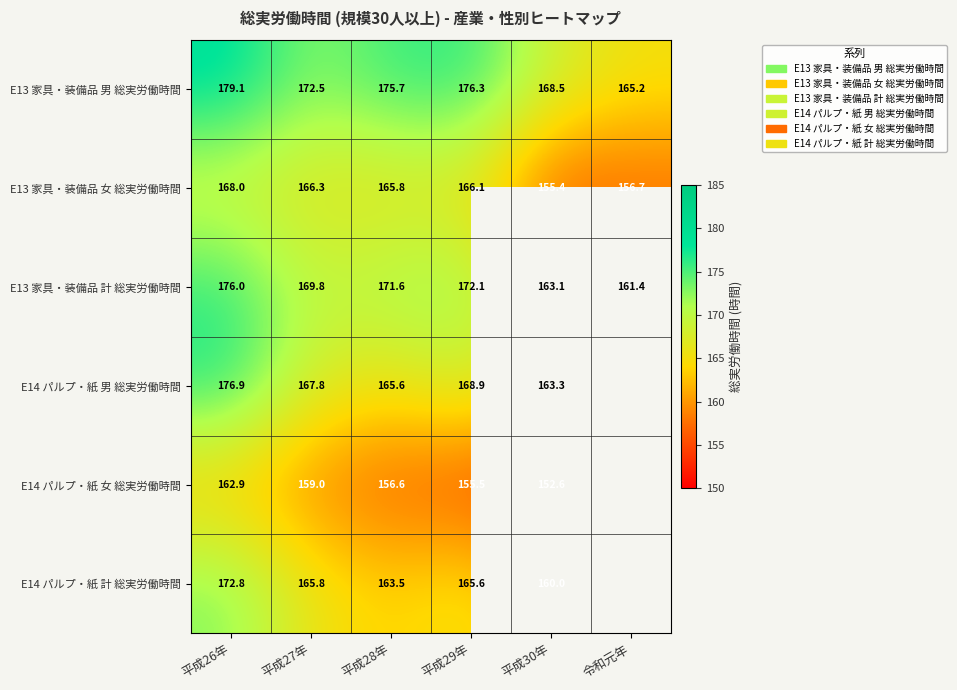

What is the sum of the E13 家具・装備品 計 総実労働時間 values at 平成29年 and 平成28年?

343.7